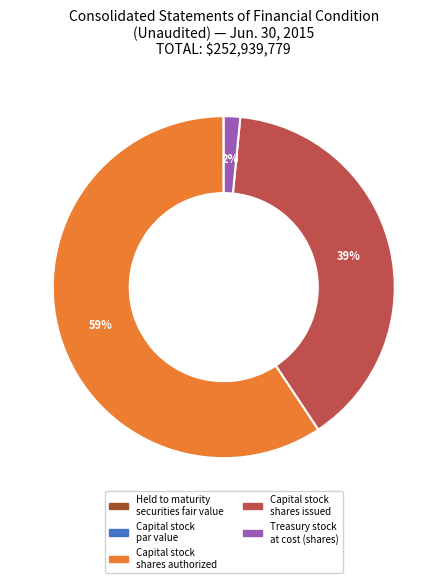

What is the largest slice in the pie chart?

Capital stock shares authorized